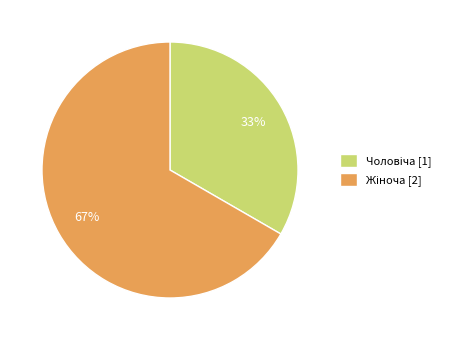

To the nearest percent, what is the average slice percentage?

50%